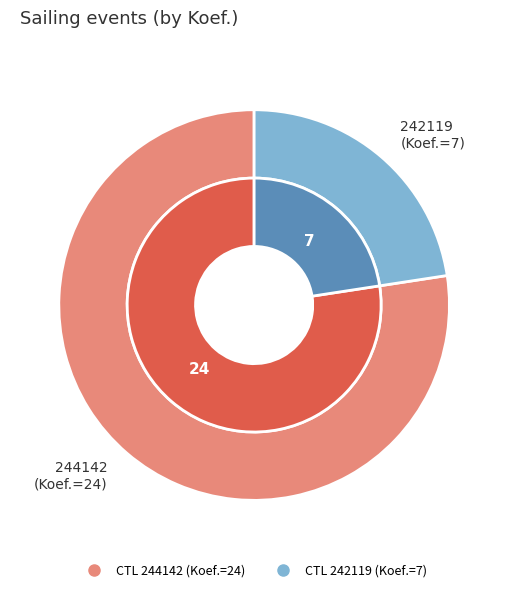

Rank the categories by value from lowest to highest.

242119, 244142